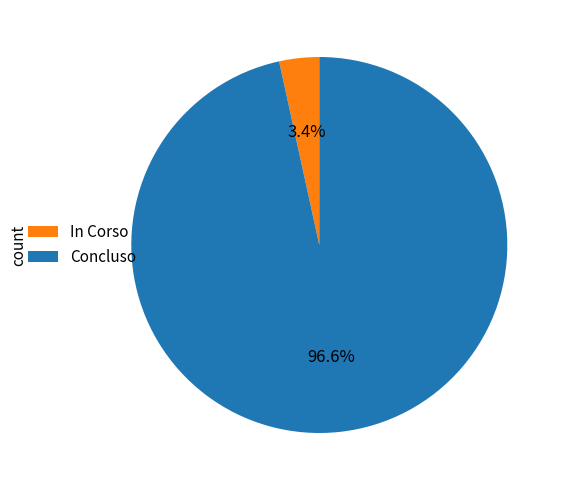

How much of the chart is everything except Concluso?

3.4%